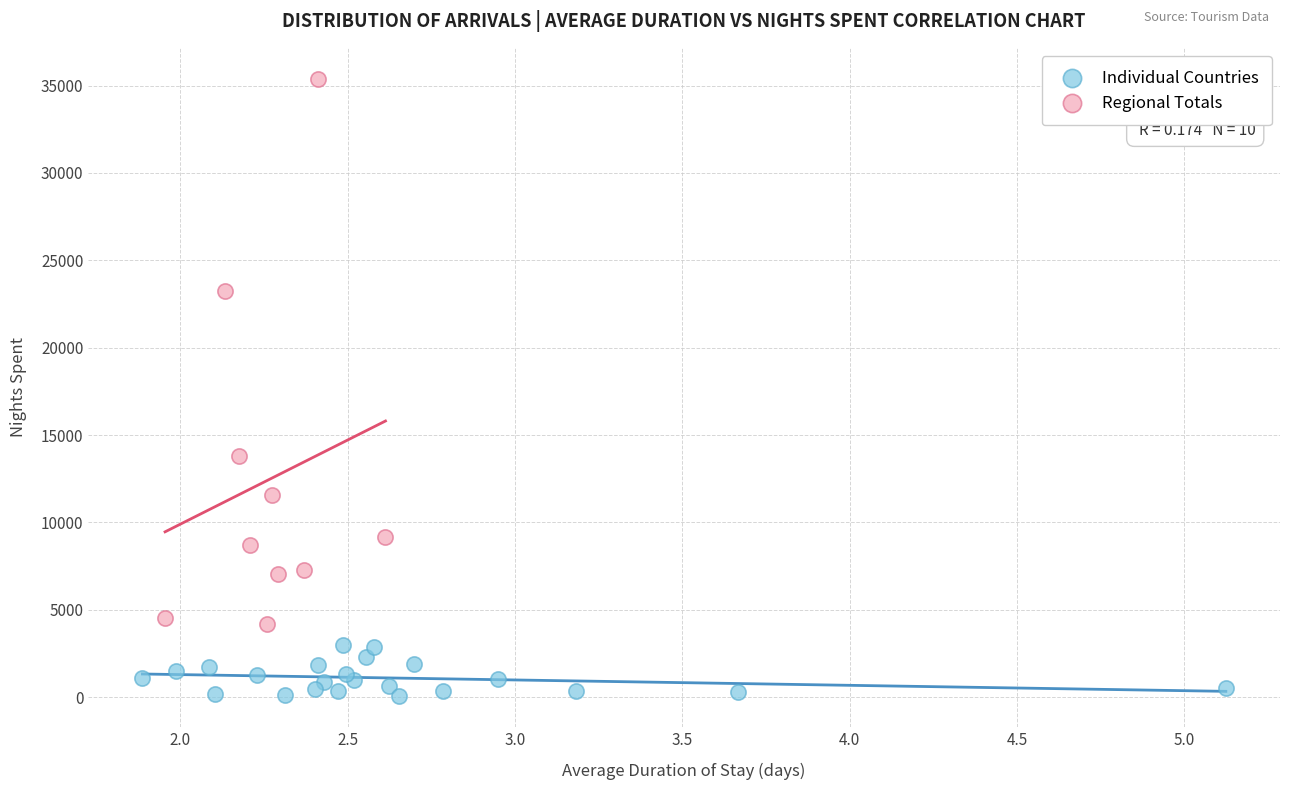

Which series has the largest Y range (max minus min)?

Regional Totals